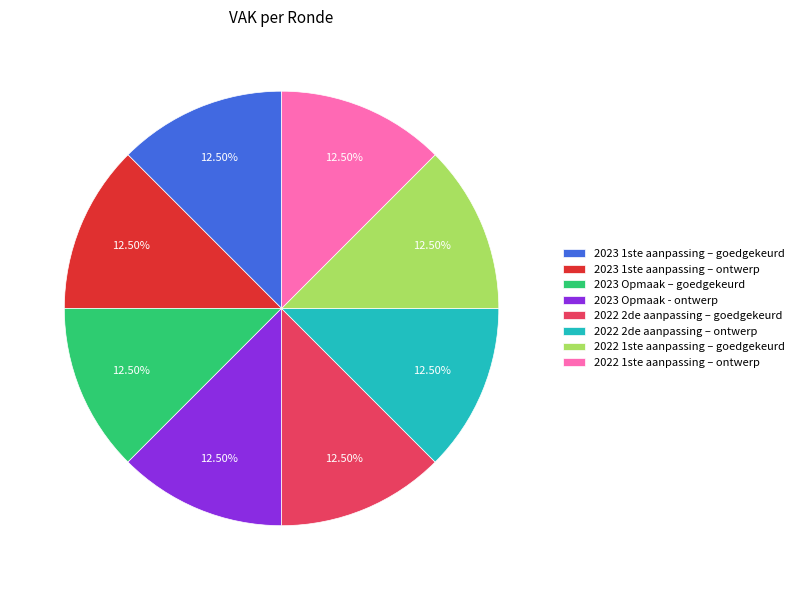

To the nearest percent, what is the difference between the largest and smallest slice percentages?

0%